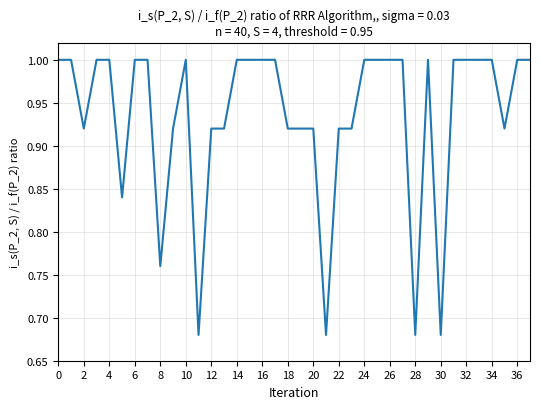

What is the greatest value displayed?

1.0